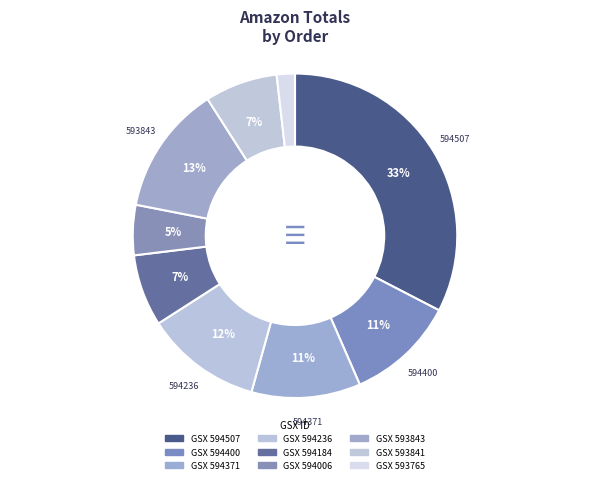

Count the number of slices in the pie.

9